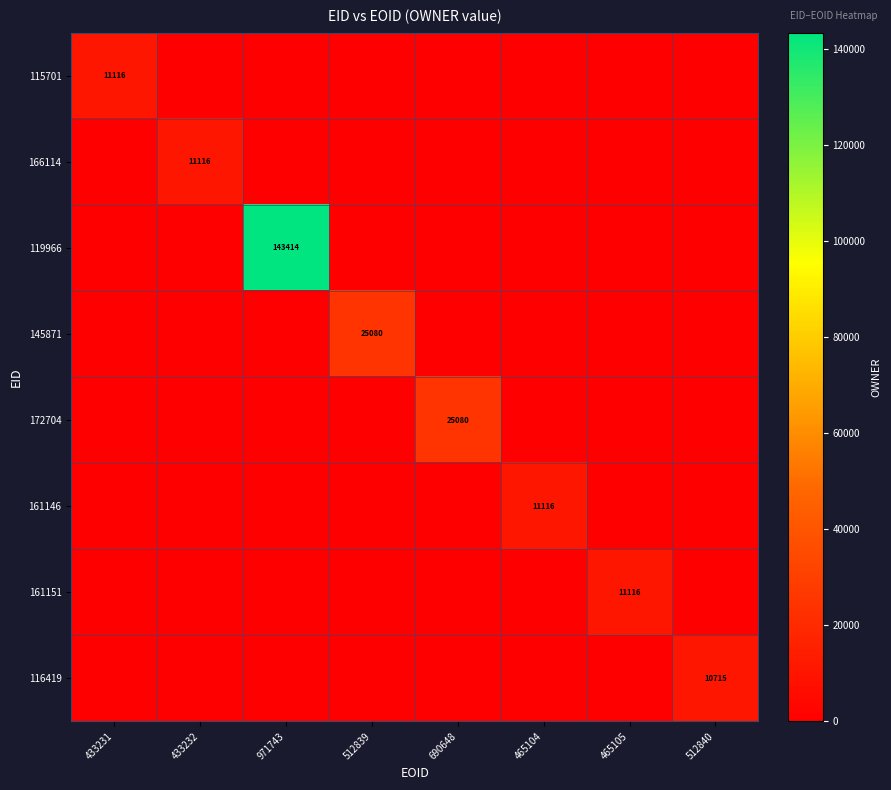

What is the difference between the highest and lowest values at 465105?

11116